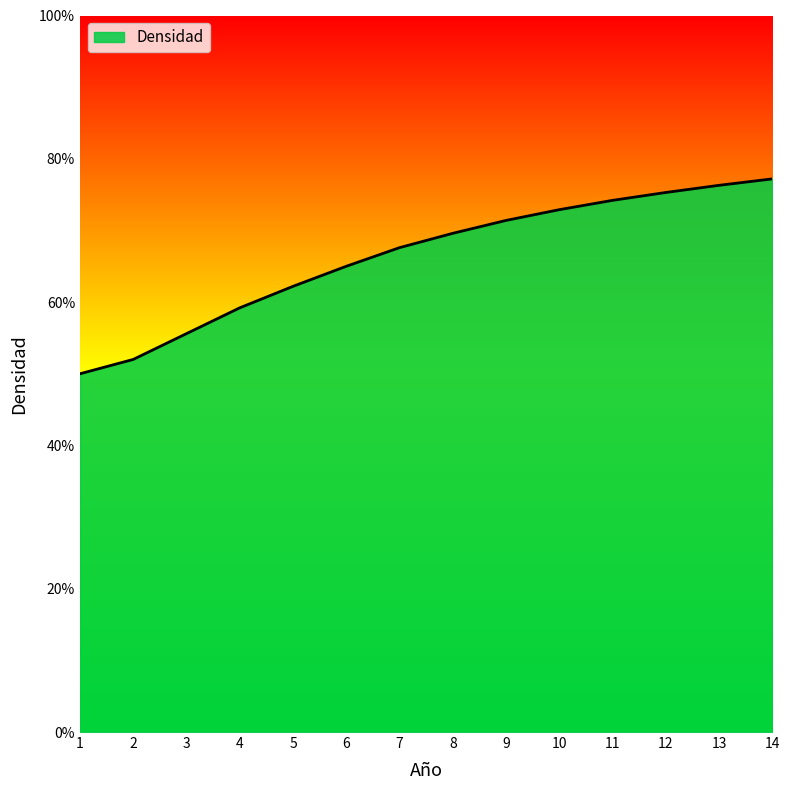

Reading right to left, transcribe all the data shown in this chart.

0.8	0.8	0.8	0.7	0.7	0.7	0.7	0.7	0.7	0.6	0.6	0.6	0.5	0.5